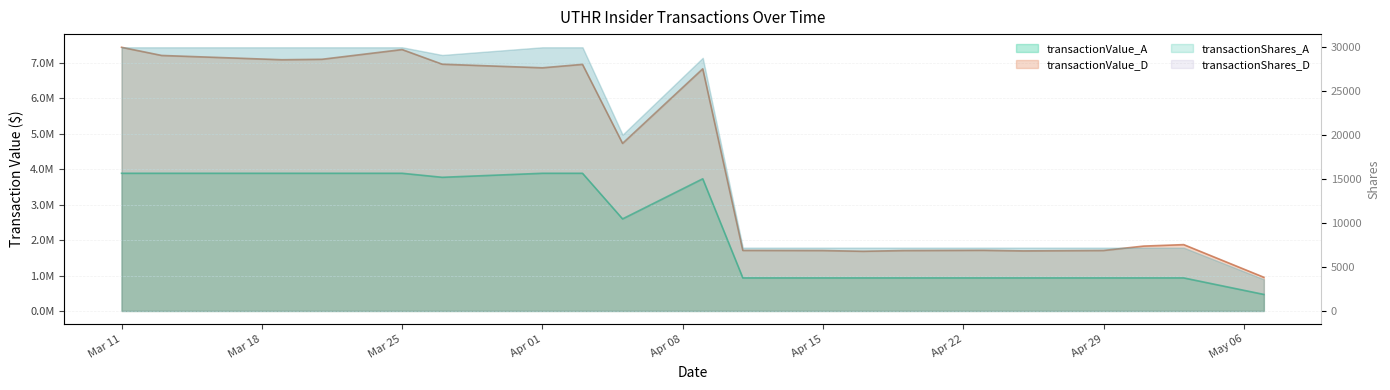

True or false: transactionValue_D and transactionValue_A cross at least once.

False